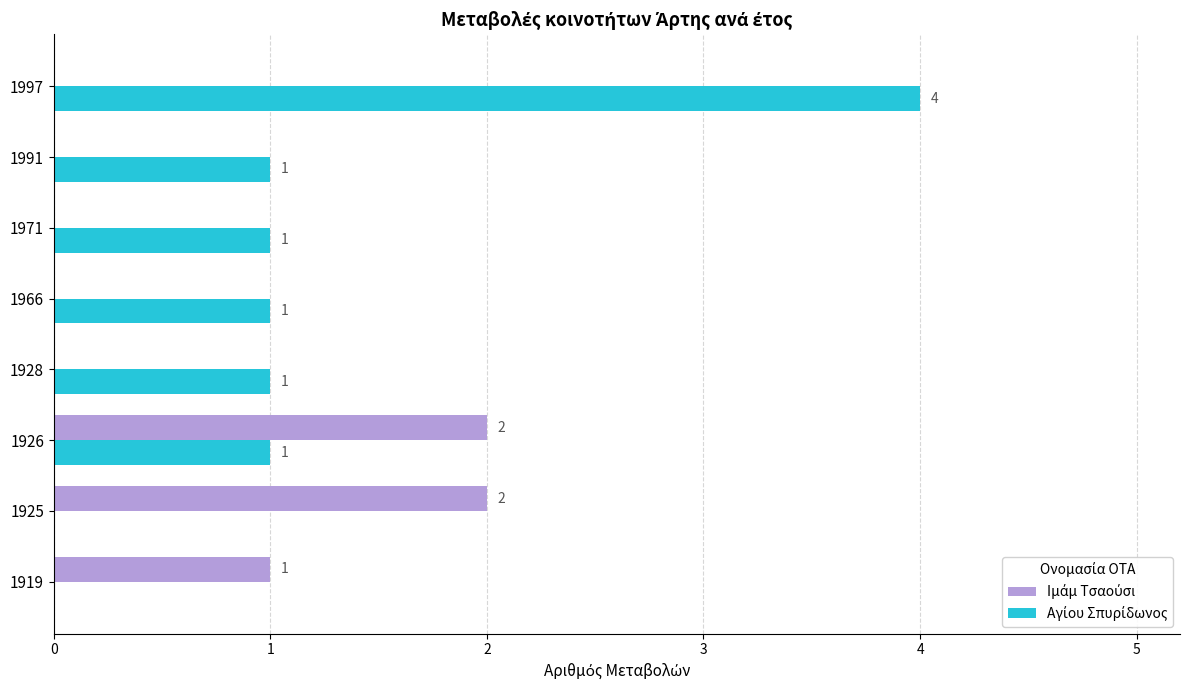

Which label corresponds to the largest value in the chart?

1997